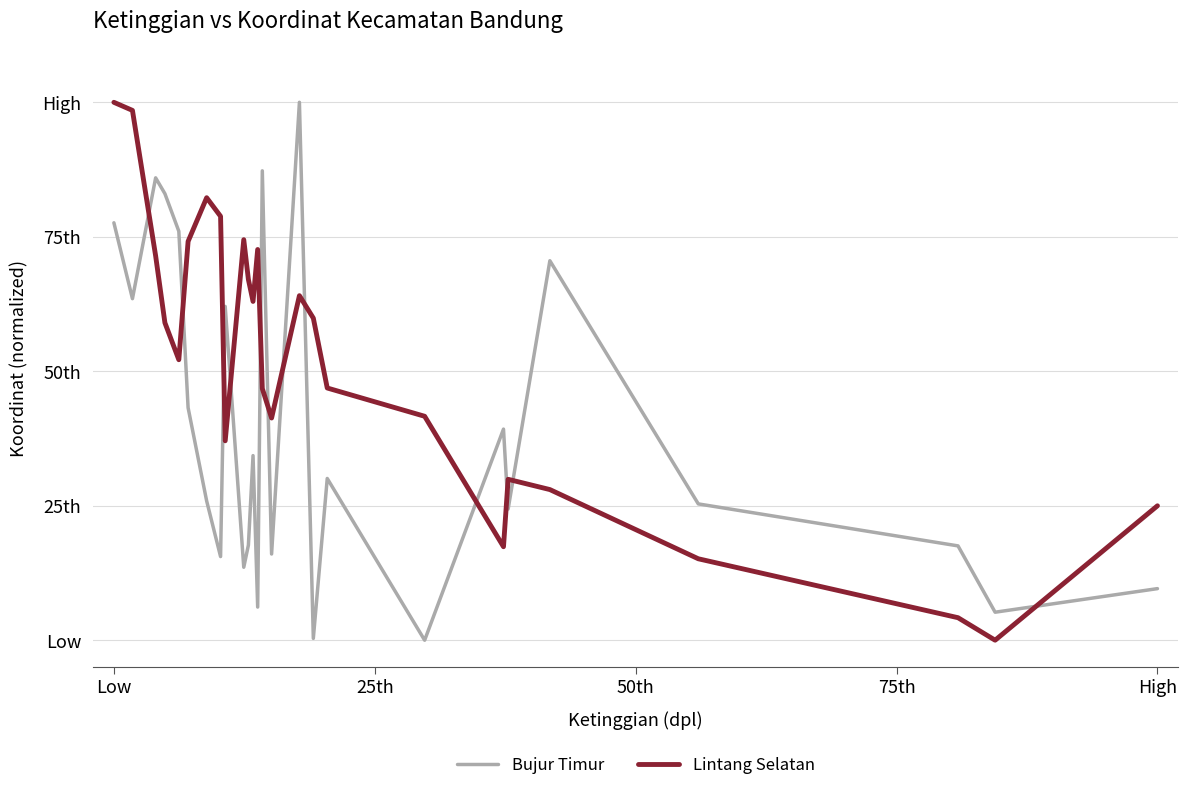

What are all the series names shown in the legend?

Bujur Timur, Lintang Selatan